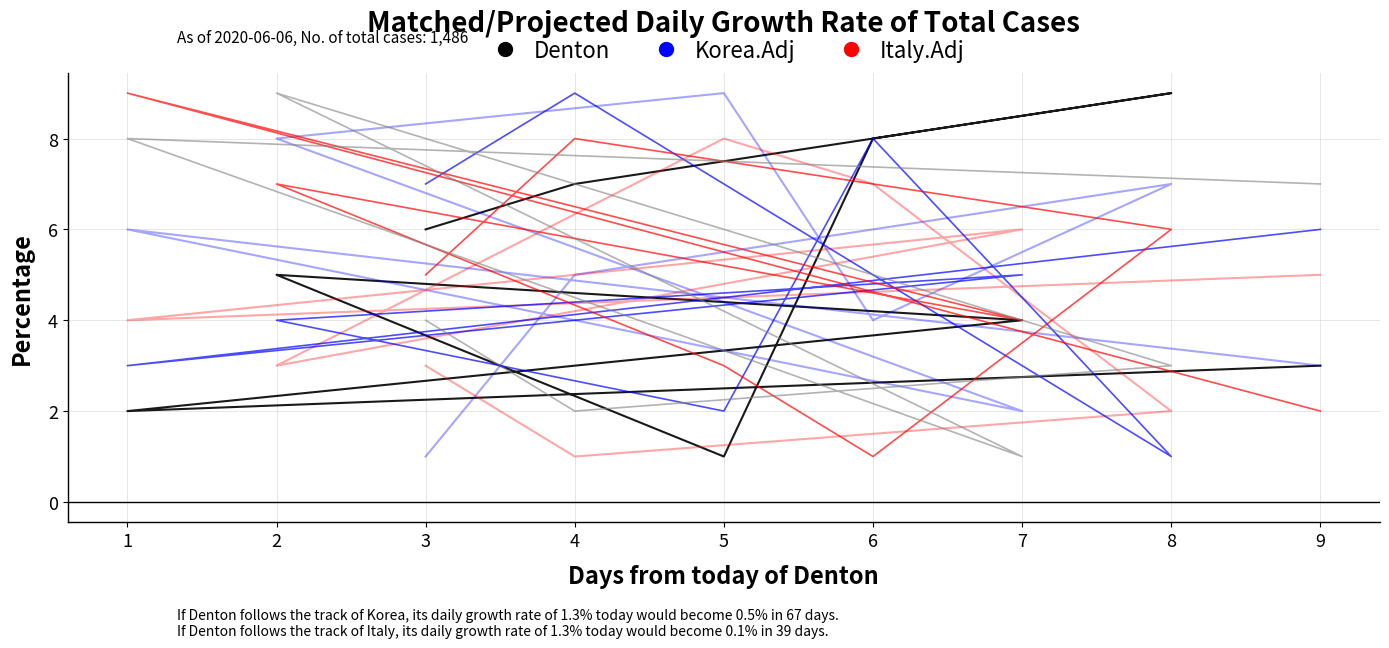

What is the value of the Italy.Adj point at the 4th from the left?

7